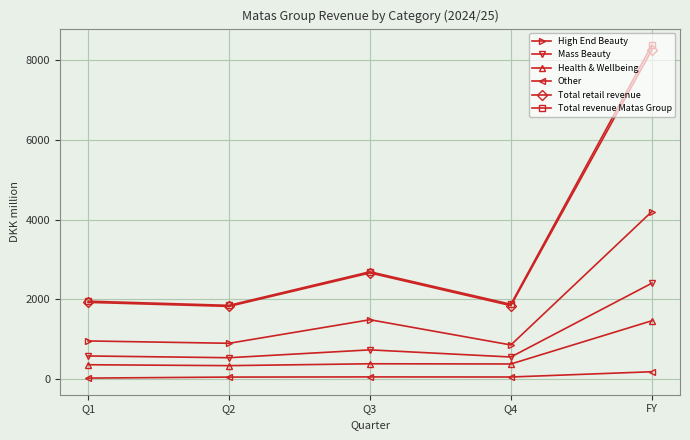

What is the sum of the Total revenue Matas Group values at Q1 and Q4?

3834